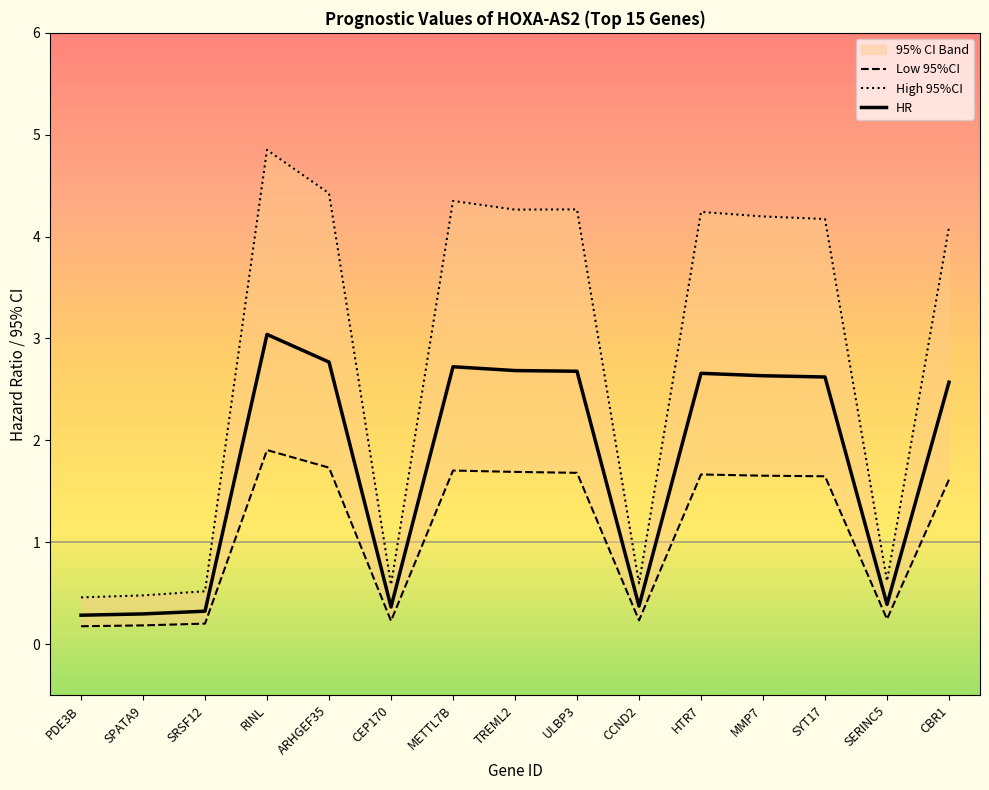

Is this an area chart (filled region under the line)?

No